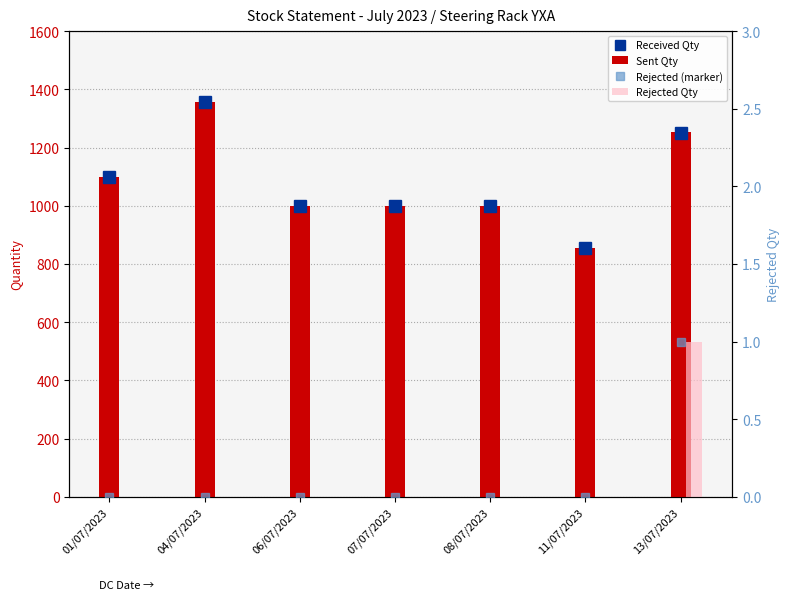

Where does the Sent Qty series first go above 1000?

01/07/2023